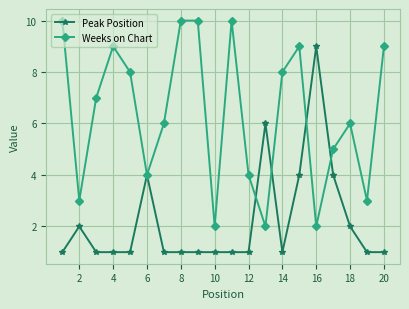

Which series has the largest total across all categories?

Weeks on Chart